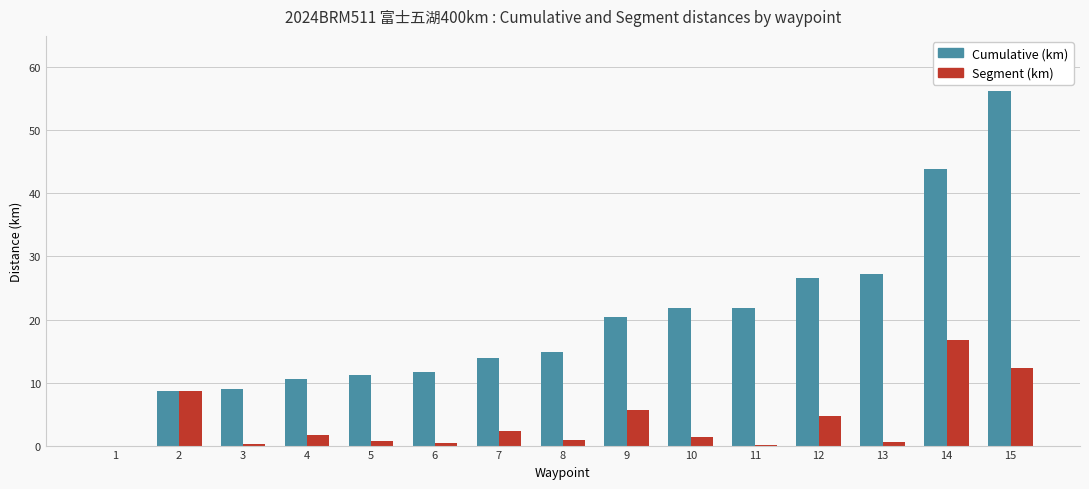

What is the sum of all Cumulative (km) values?

297.5